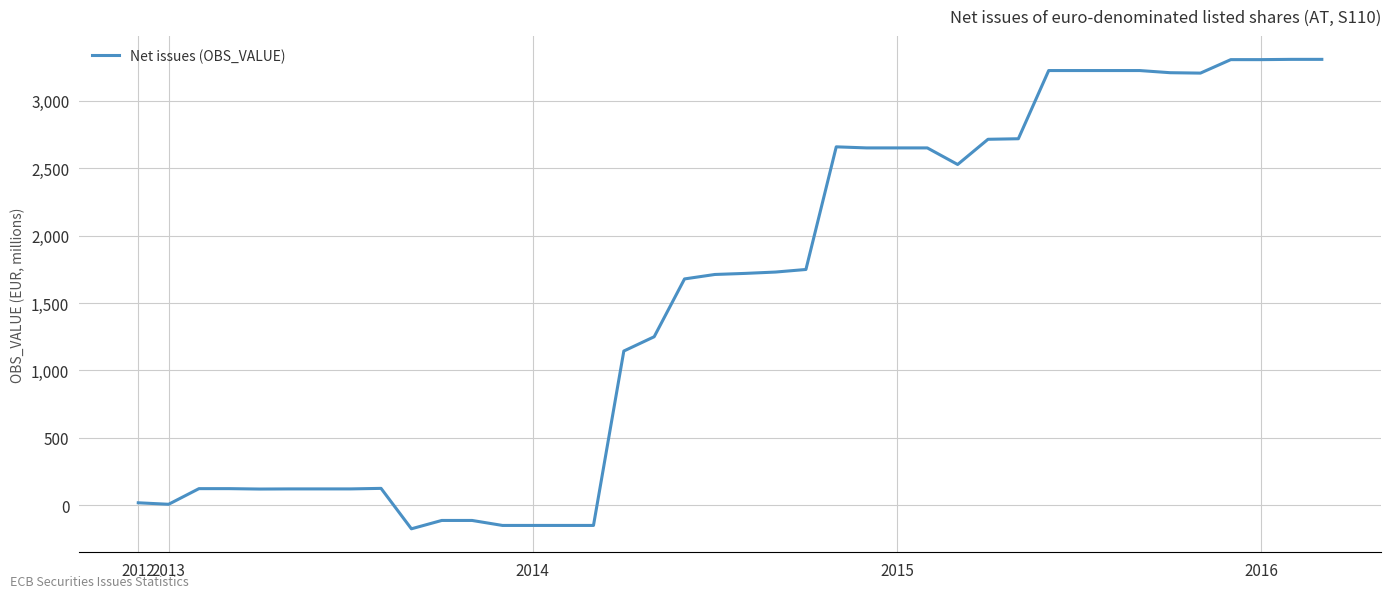

What is the difference between the maximum and minimum values?

3483